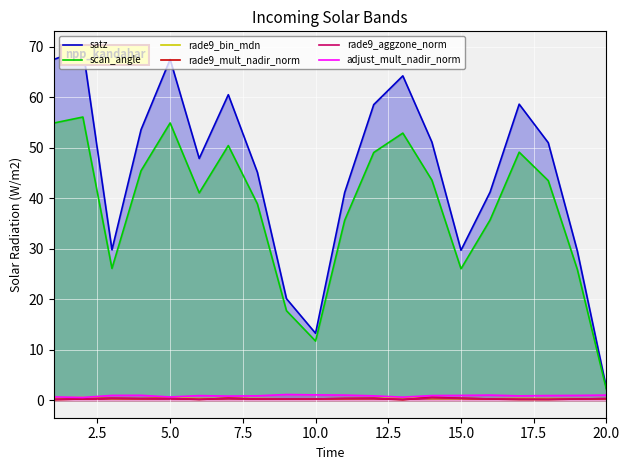

The rade9_aggzone_norm series shows 0.3 at 5.0. True or false?

True